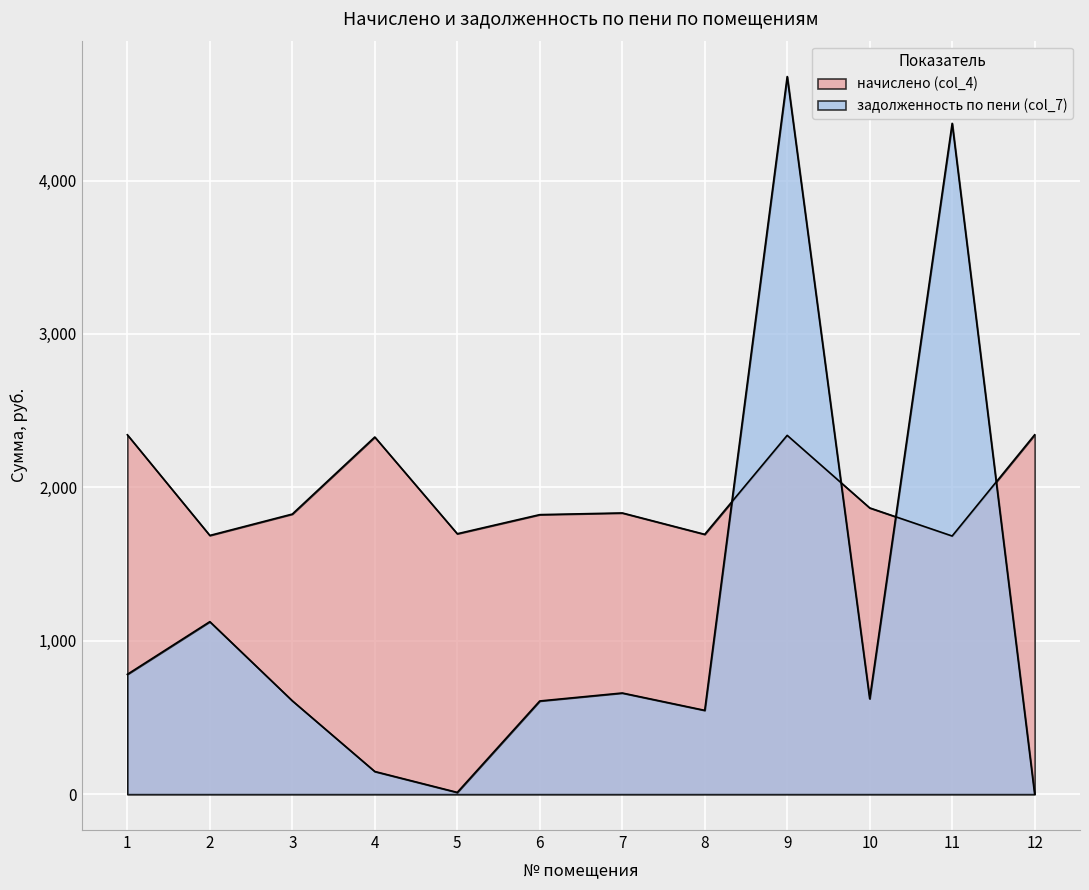

At which category is the sum across all series the highest?

9